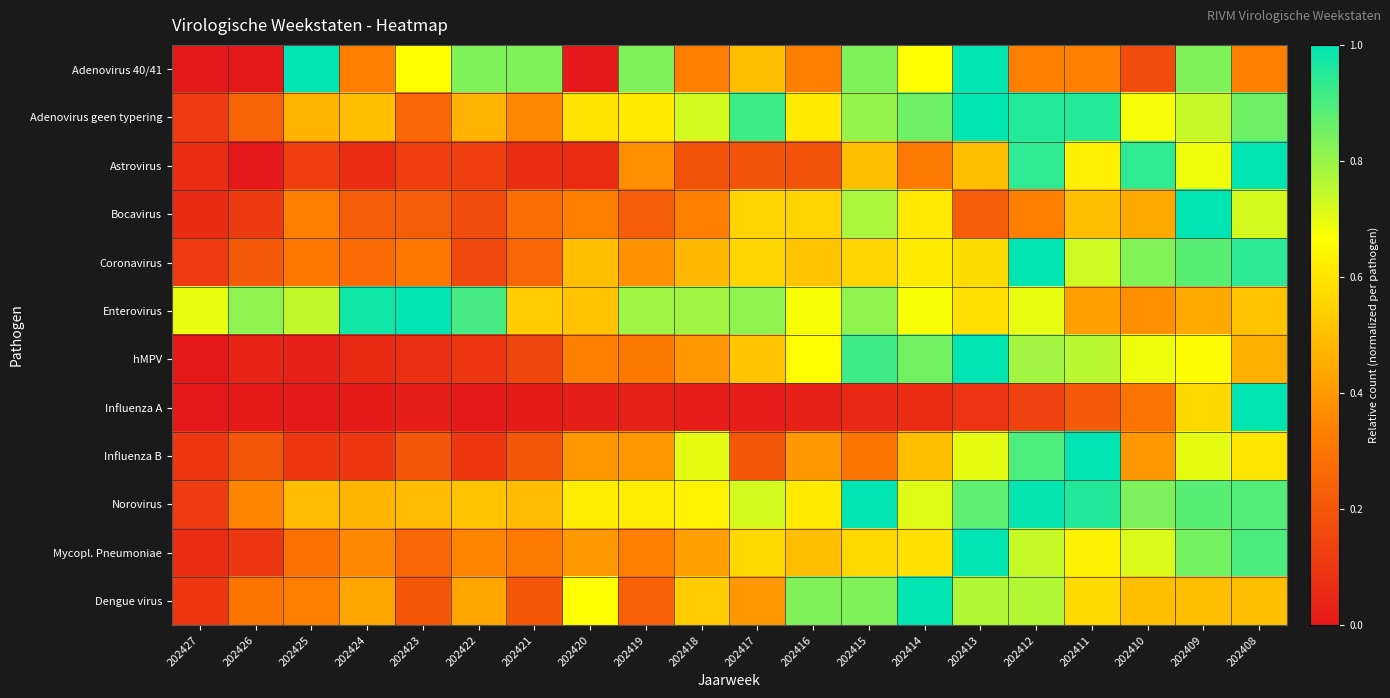

At which category is the sum across all series the highest?

202409